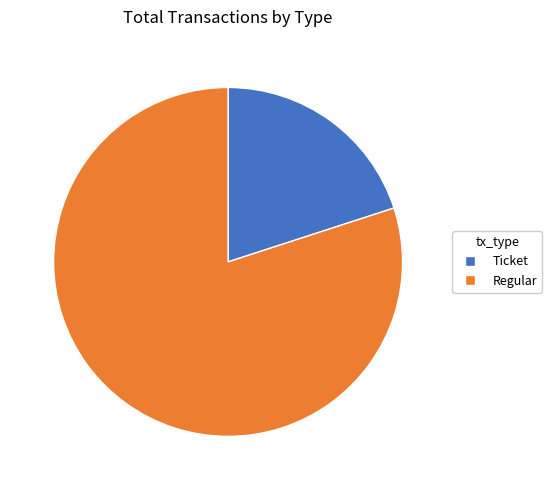

True or false: Regular accounts for 80% of the total.

True